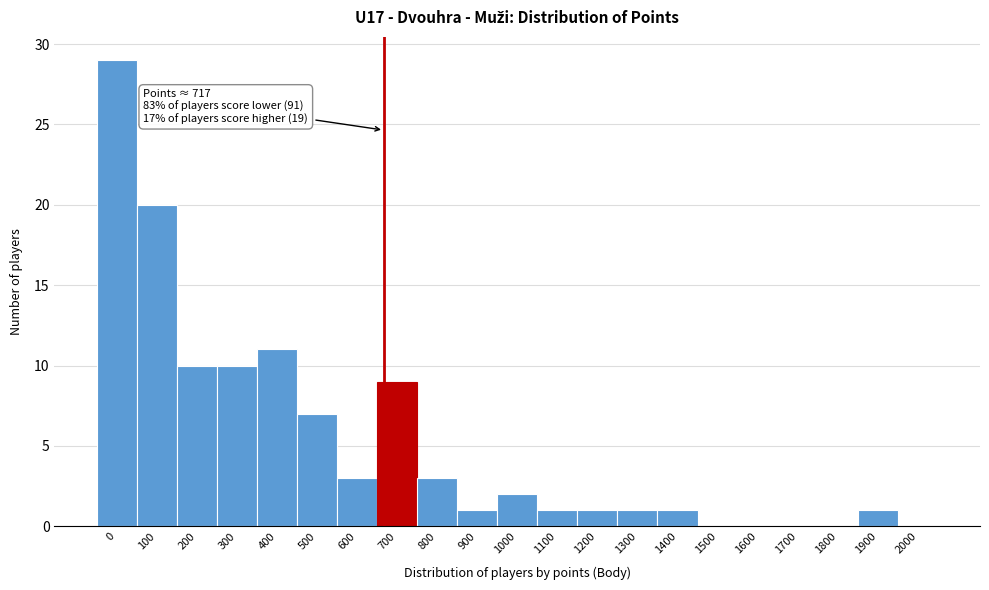

Reading left to right, what are all the values shown in this chart?

0=29	100=20	200=10	300=10	400=11	500=7	600=3	700=9	800=3	900=1	1000=2	1100=1	1200=1	1300=1	1400=1	1500=0	1600=0	1700=0	1800=0	1900=1	2000=0